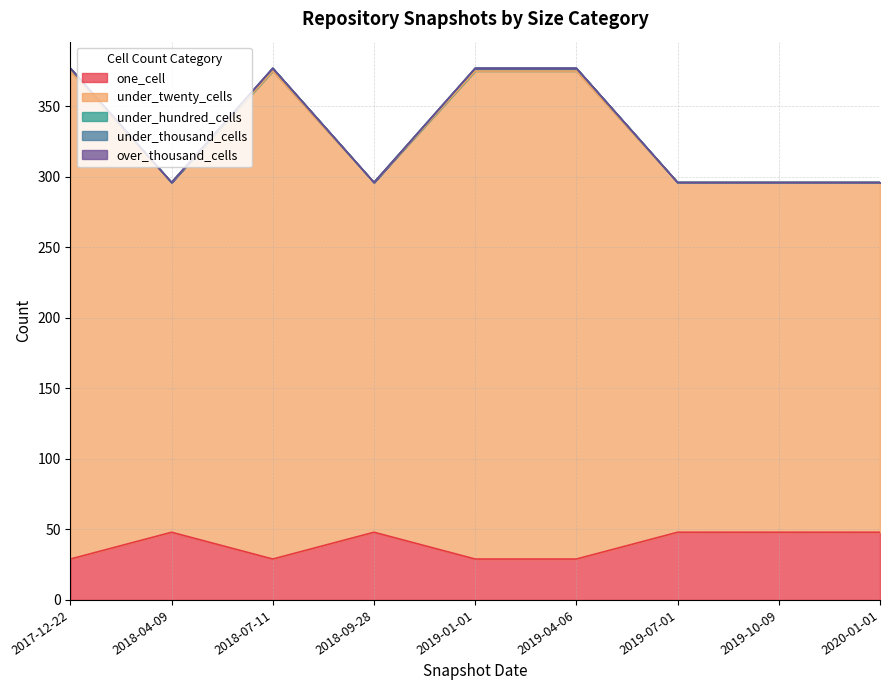

What is the label of the 1st point from the right?

2020-01-01